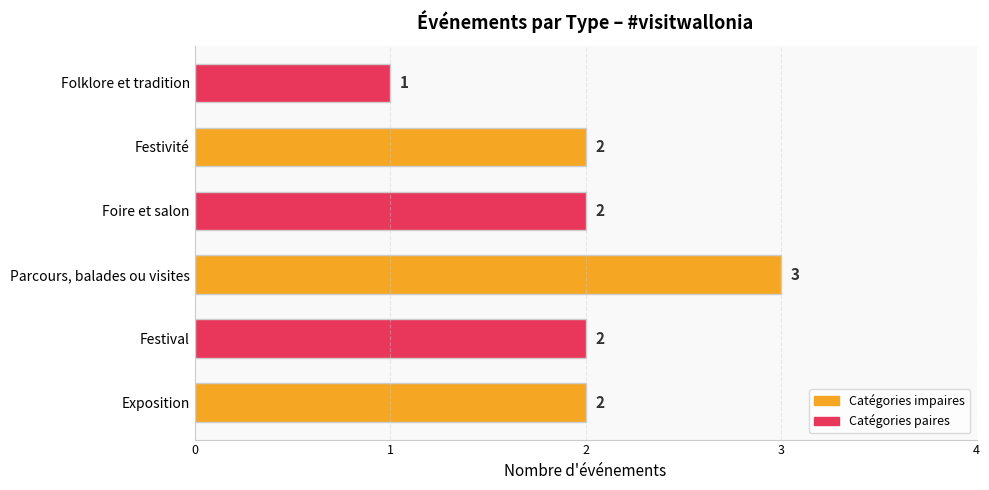

The value at Festival is 2. True or false?

True